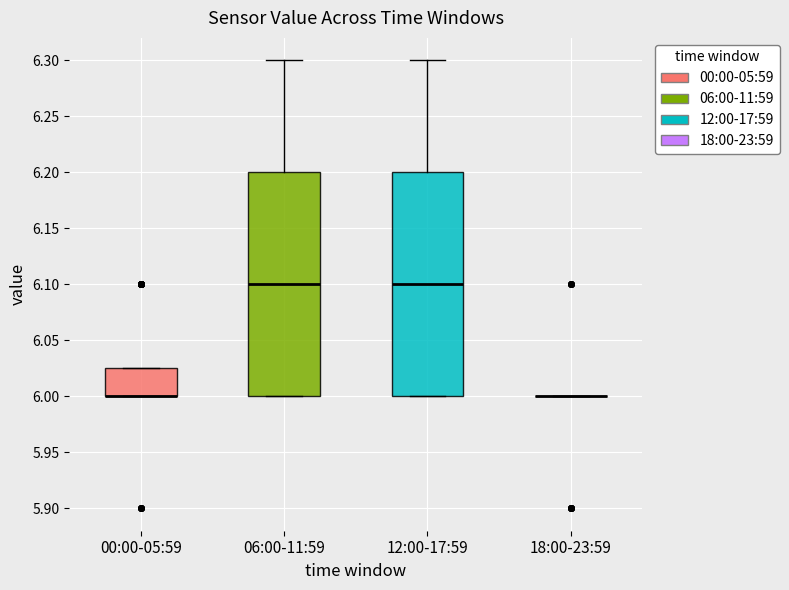

Where does the upper whisker of the box for 12:00-17:59 end on the y-axis? The values are not printed on the chart, so give them approximately, as read against the axis.

6.300